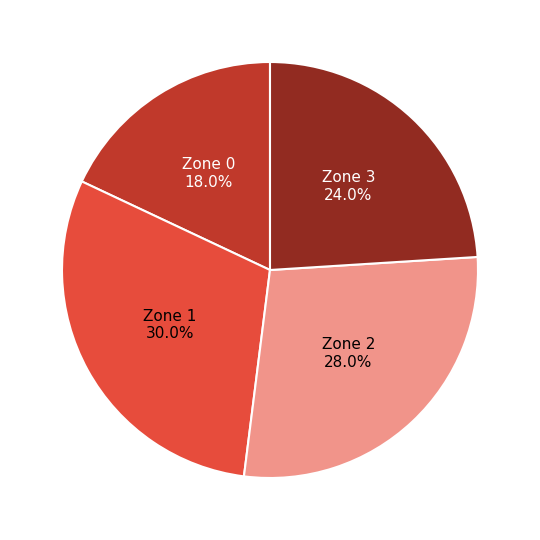

Is there a majority slice in this chart?

No